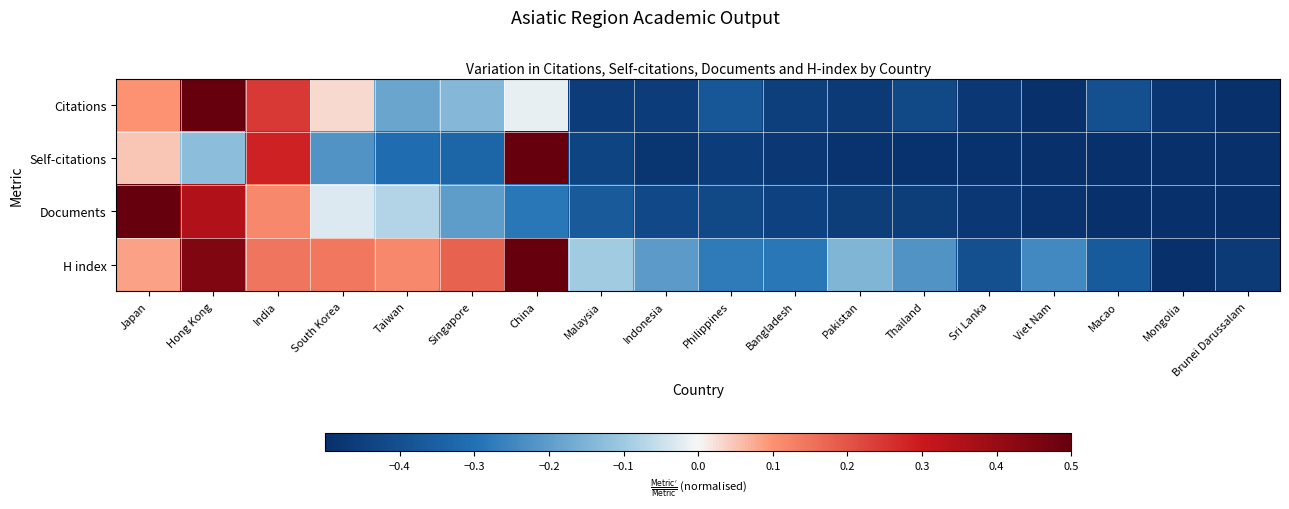

Between China and Bangladesh, which series saw the biggest shift?

Self-citations